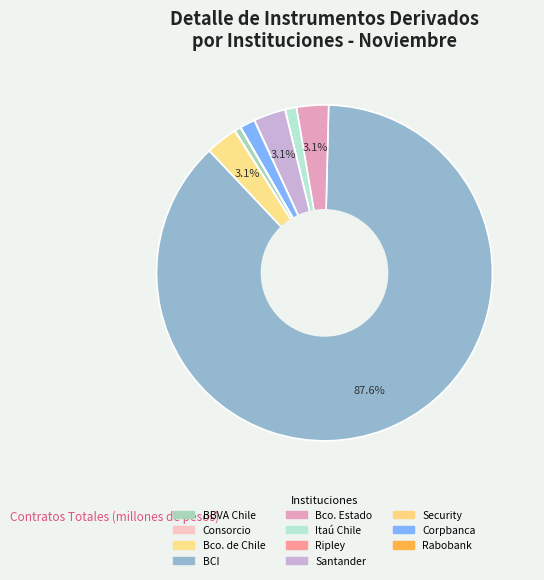

Rank the categories by value from lowest to highest.

Rabobank Chile, Banco Ripley, Banco Security, Banco Consorcio, Banco Bilbao Vizcaya Argentaria, Chile, Banco Itaú Chile, Corpbanca, Banco de Chile, Banco Santander-Chile, Banco del Estado de Chile, Banco de Crédito e Inversiones